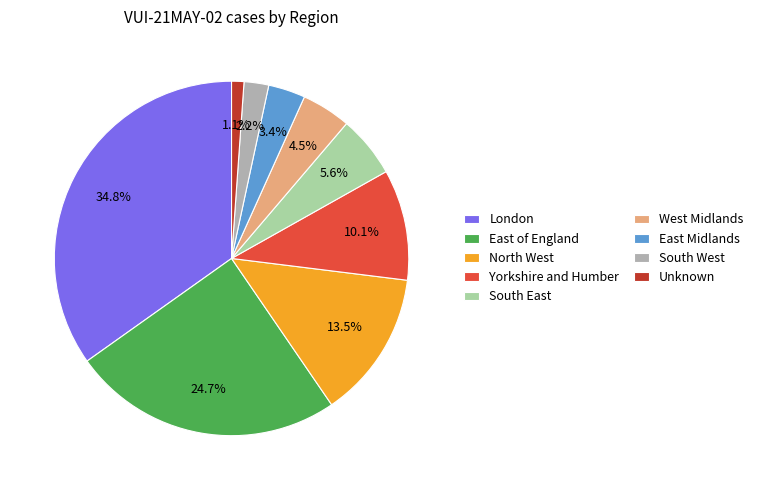

To the nearest percent, what is the difference between the East Midlands and West Midlands slice percentages?

1%